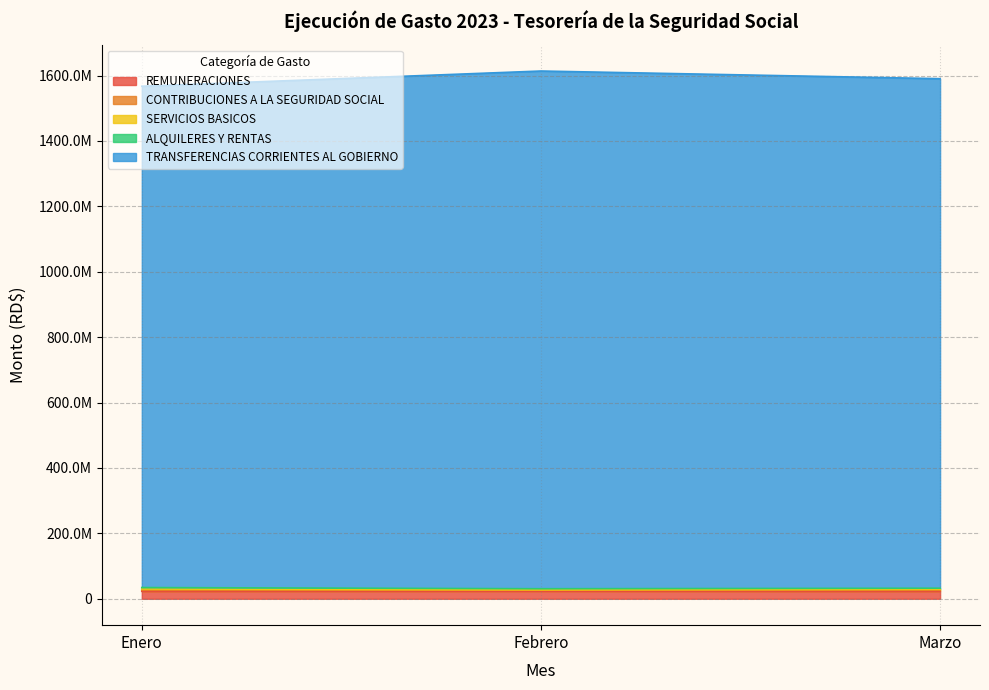

What is the minimum value for REMUNERACIONES?

22853500.0